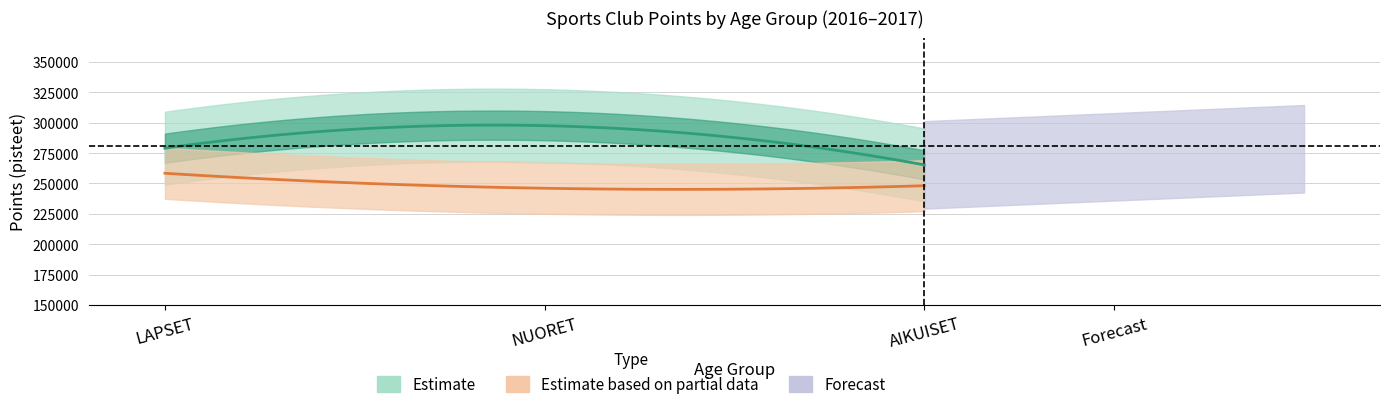

Which category has the highest value across all series?

NUORET